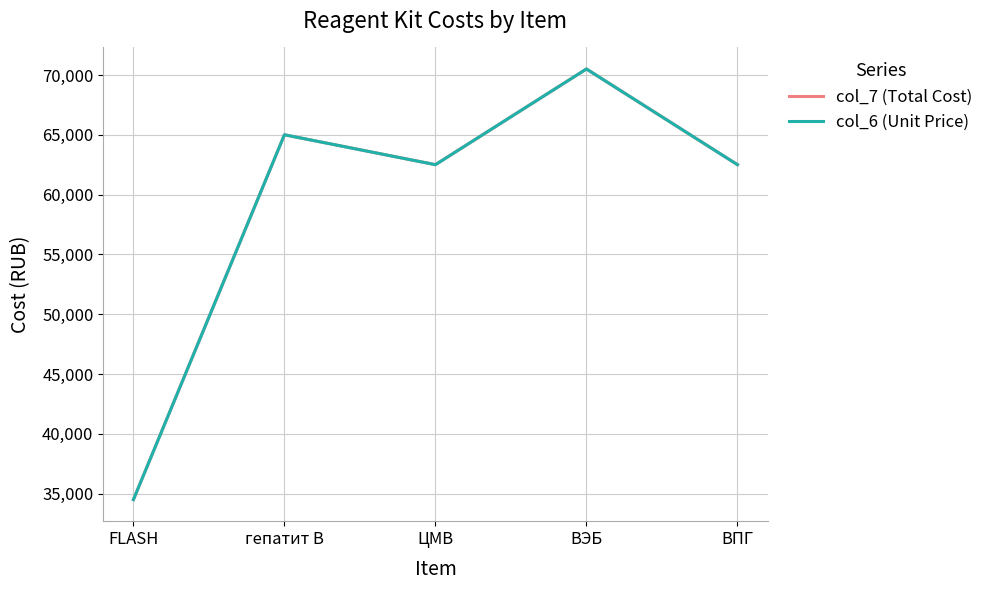

Does the chart have visible grid lines?

Yes